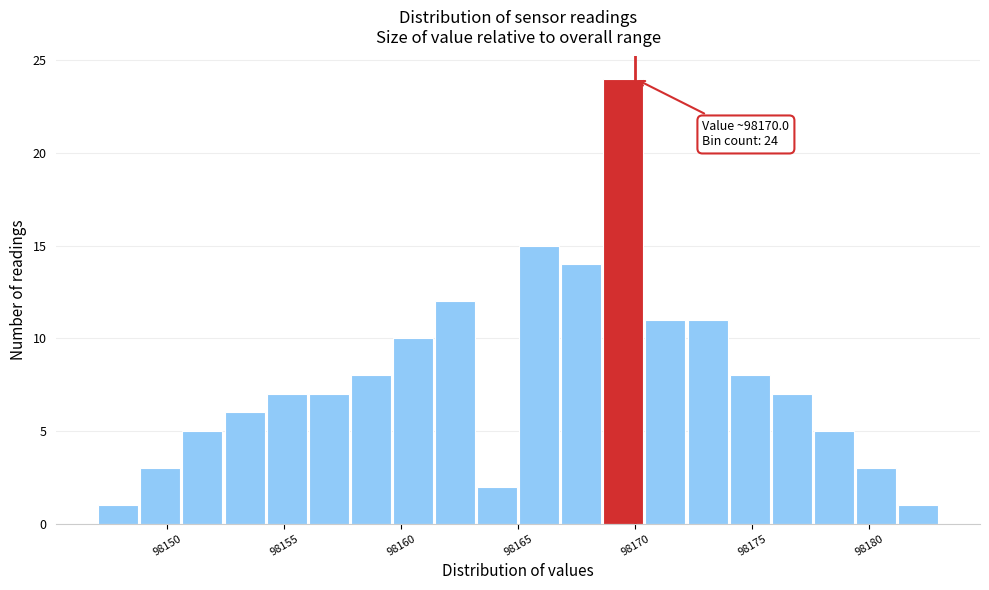

Around what value on the x-axis is the tallest bar? Give the approximate position of its centre, as read against the axis.

98169.5